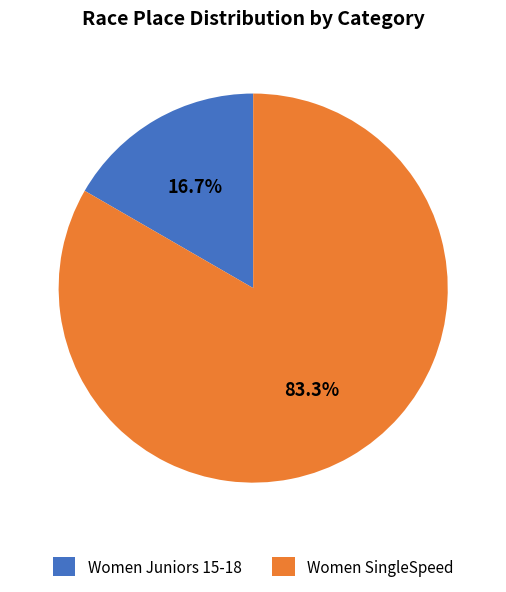

To the nearest percent, what percentage of the pie is Women Juniors 15-18?

17%